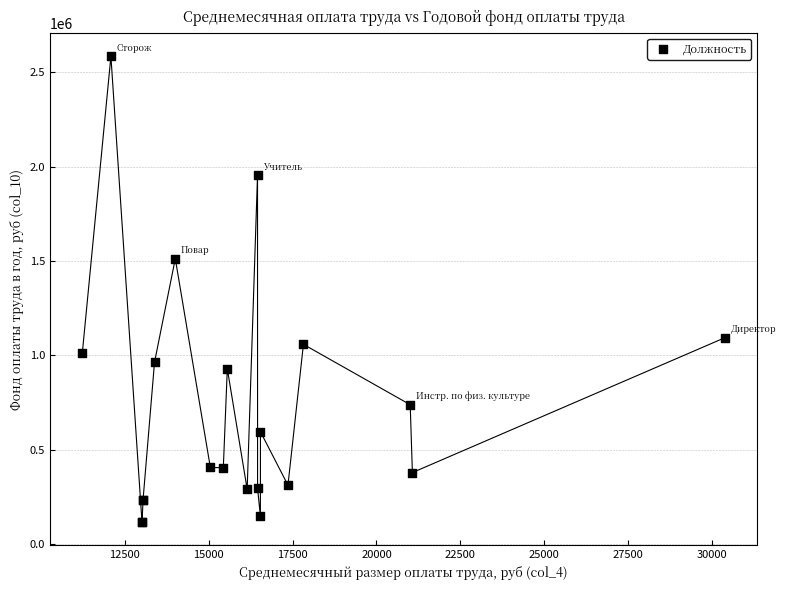

What Y value in the scatter plot is closest to 1350705?

1512494.4